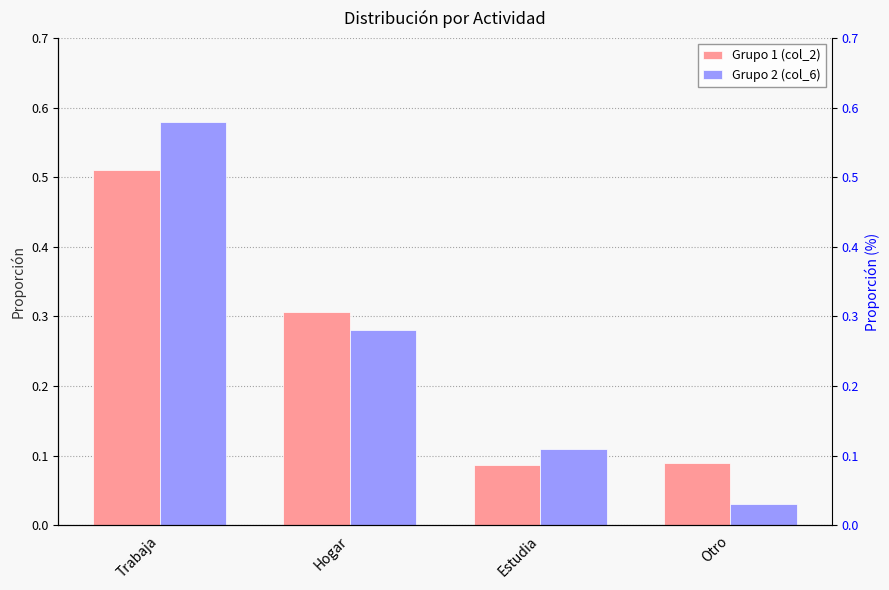

Which series has the largest range (max minus min)?

Grupo 2 (col_6)